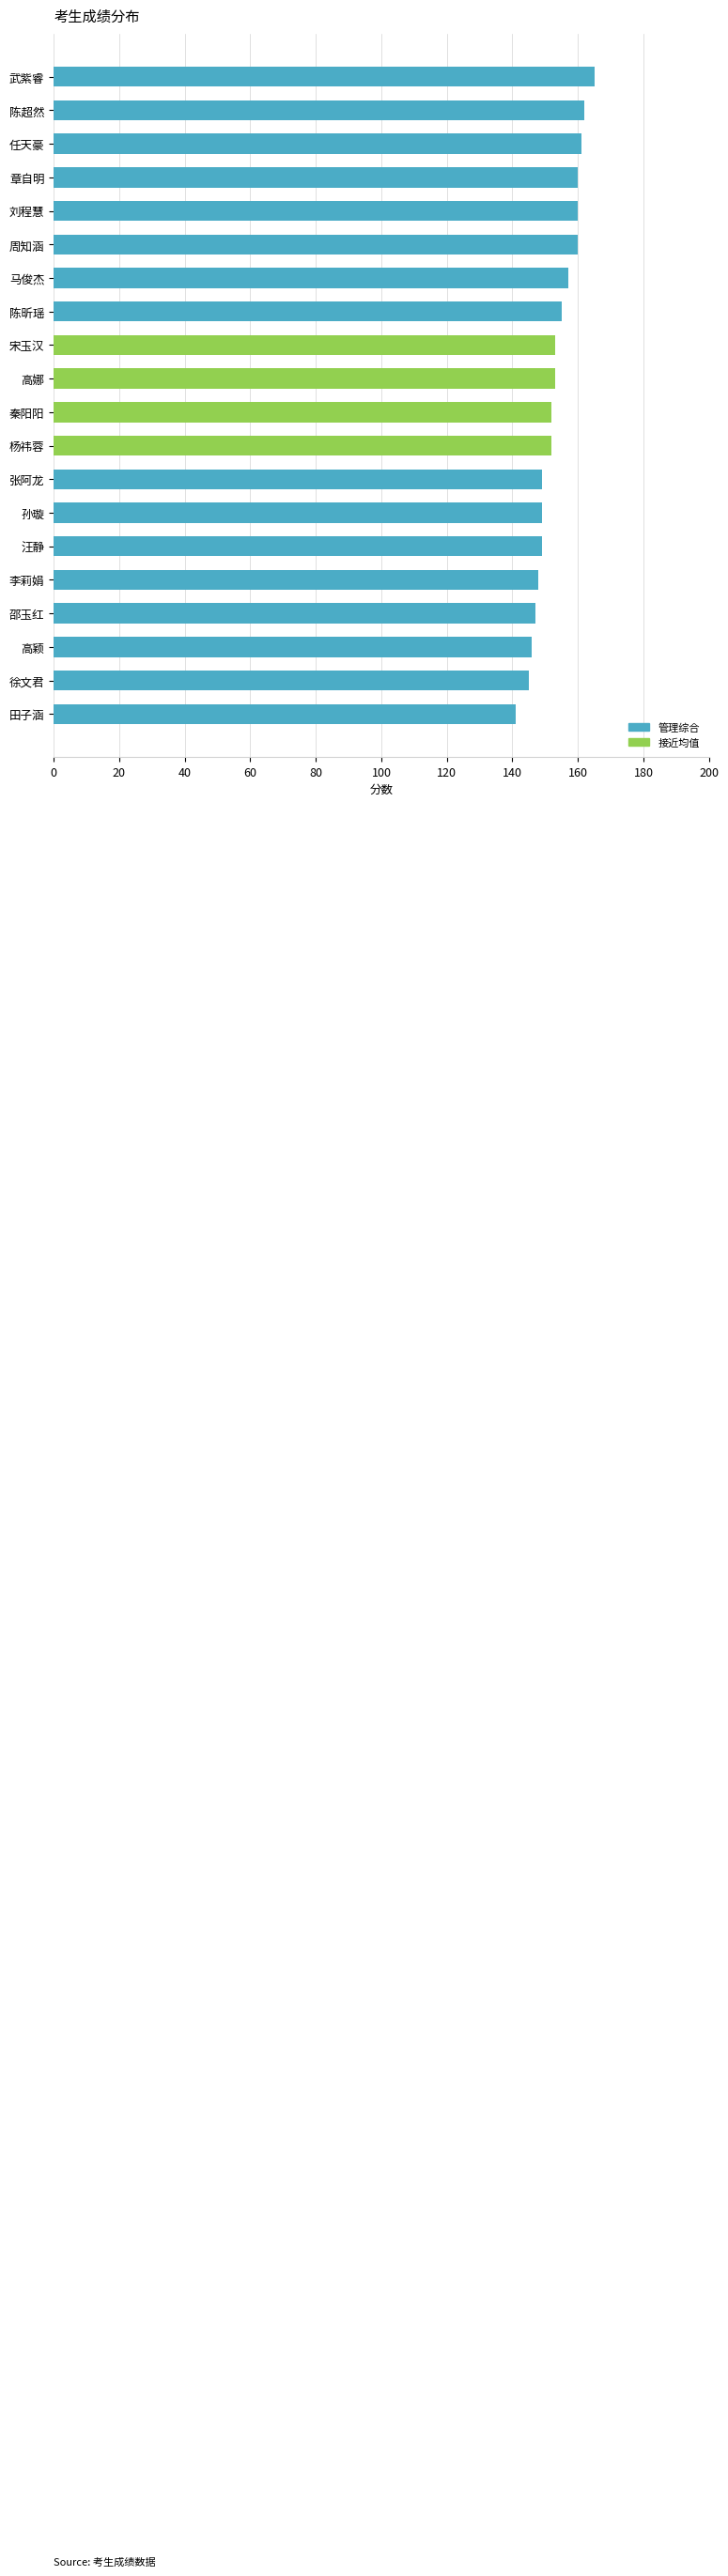

The chart shows a value of 41 at 田子涵. True or false?

False